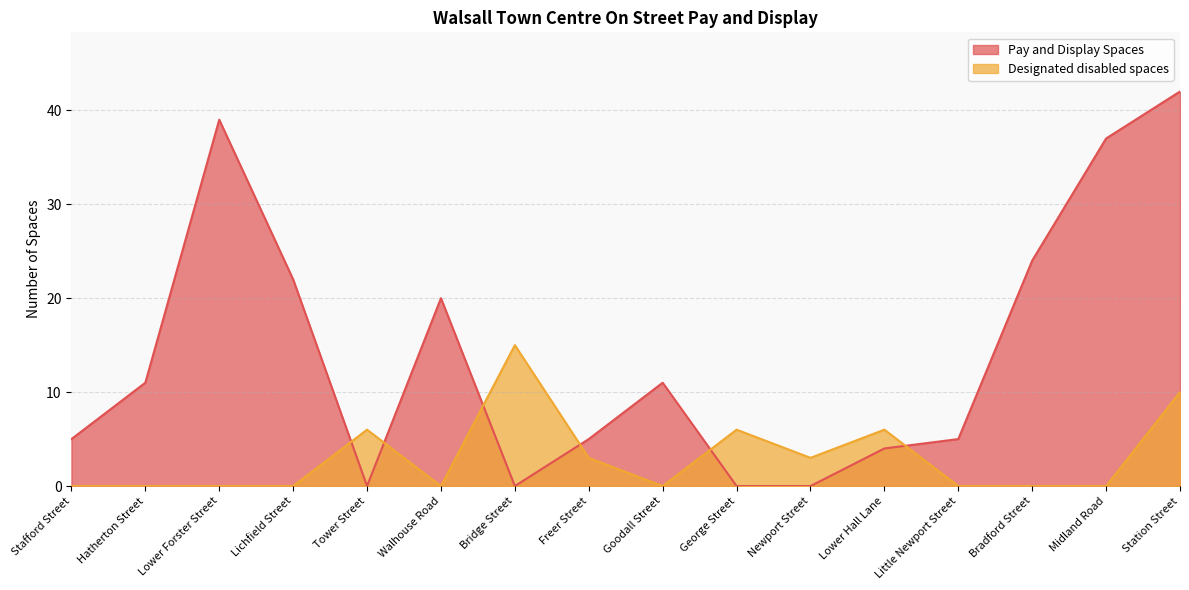

Which series has the largest range (max minus min)?

Pay and Display Spaces